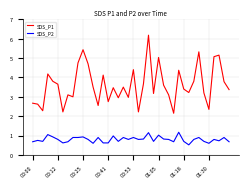

List the series in order of their peak value, lowest first.

SDS_P2, SDS_P1